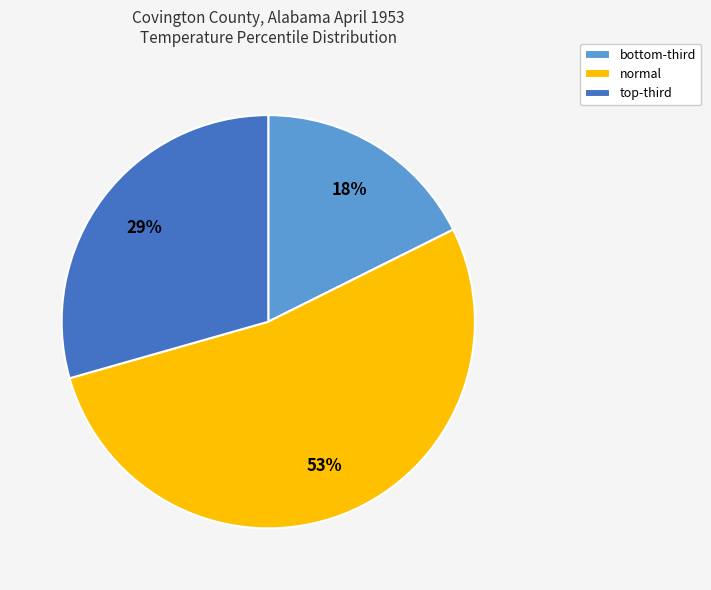

How many segments does this pie chart have?

3